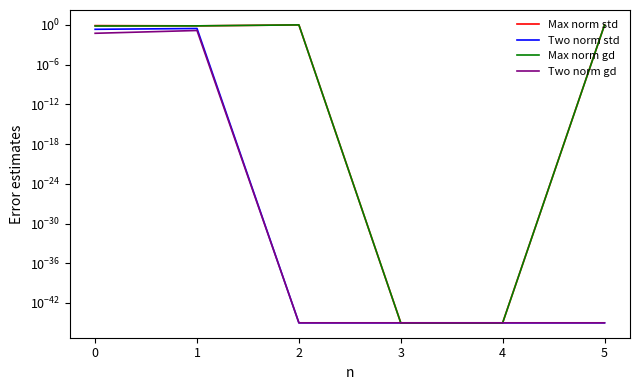

At which category is the sum across all series the highest?

2